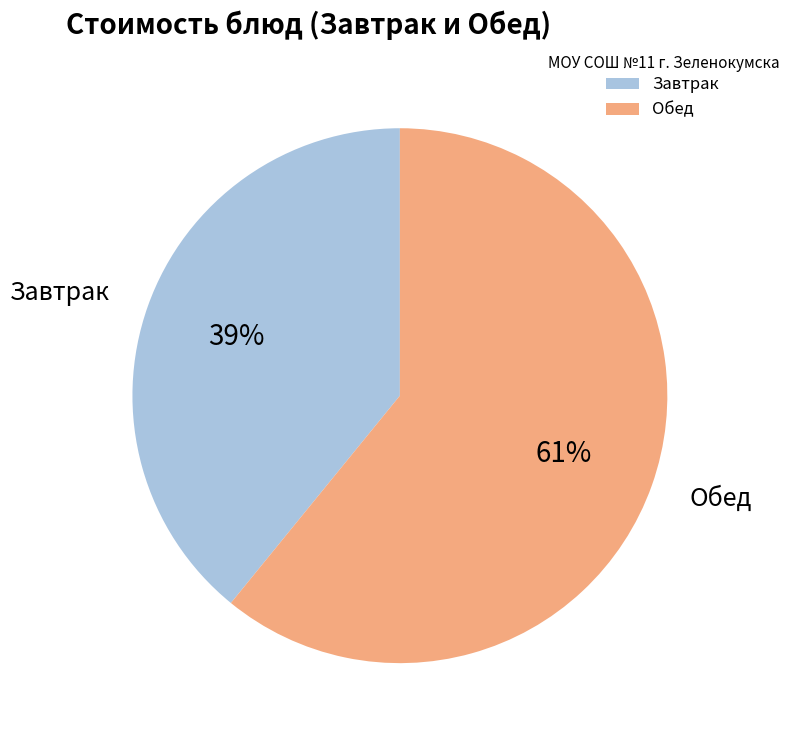

Combined, do Завтрак and Обед account for over 50%?

Yes